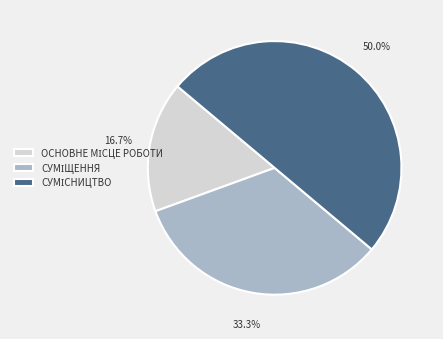

To the nearest percent, what is the difference between the largest and smallest slice percentages?

33%